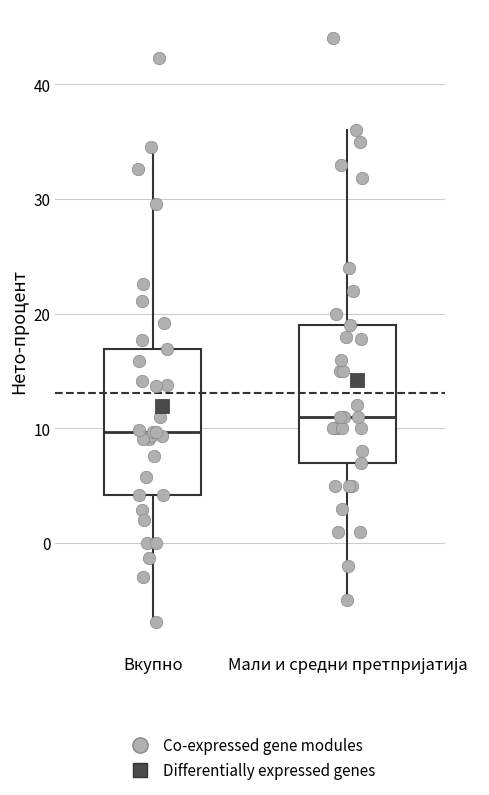

Which box has the highest median line?

Мали и средни претпријатија